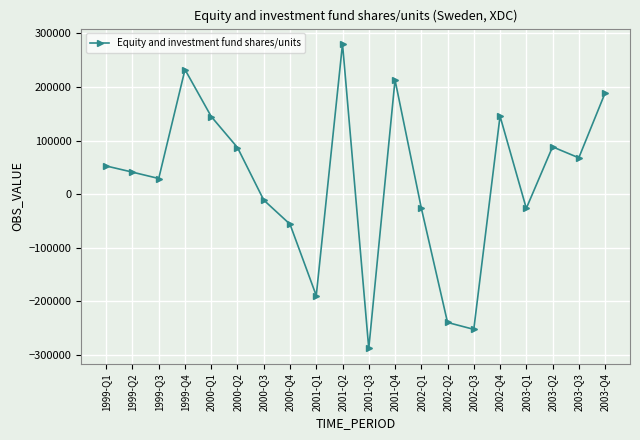

What is the difference between the maximum and minimum values?

567984